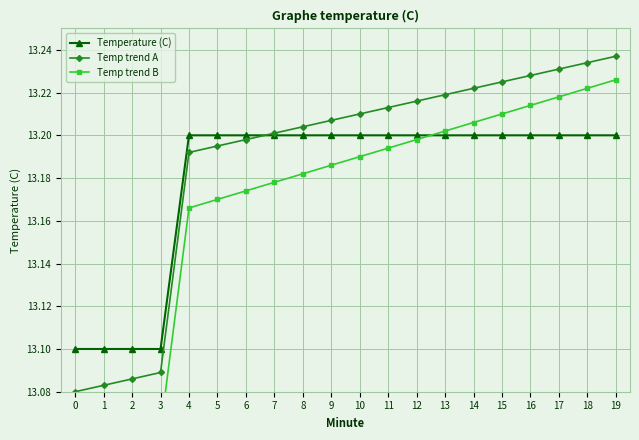

What are all the series names shown in the legend?

Temperature (C), Temp trend A, Temp trend B